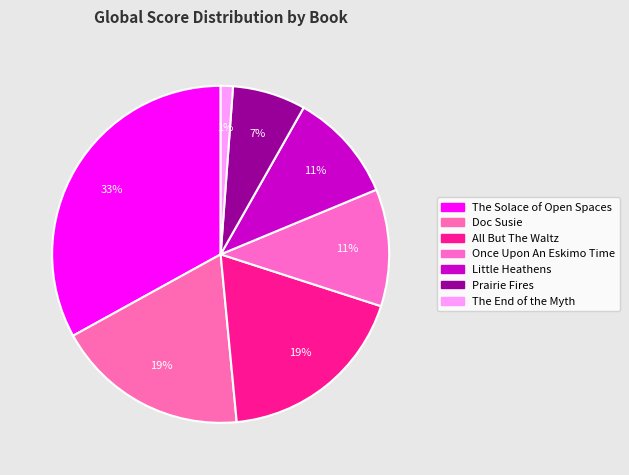

Is it true that The End of the Myth is 9% of the pie?

False